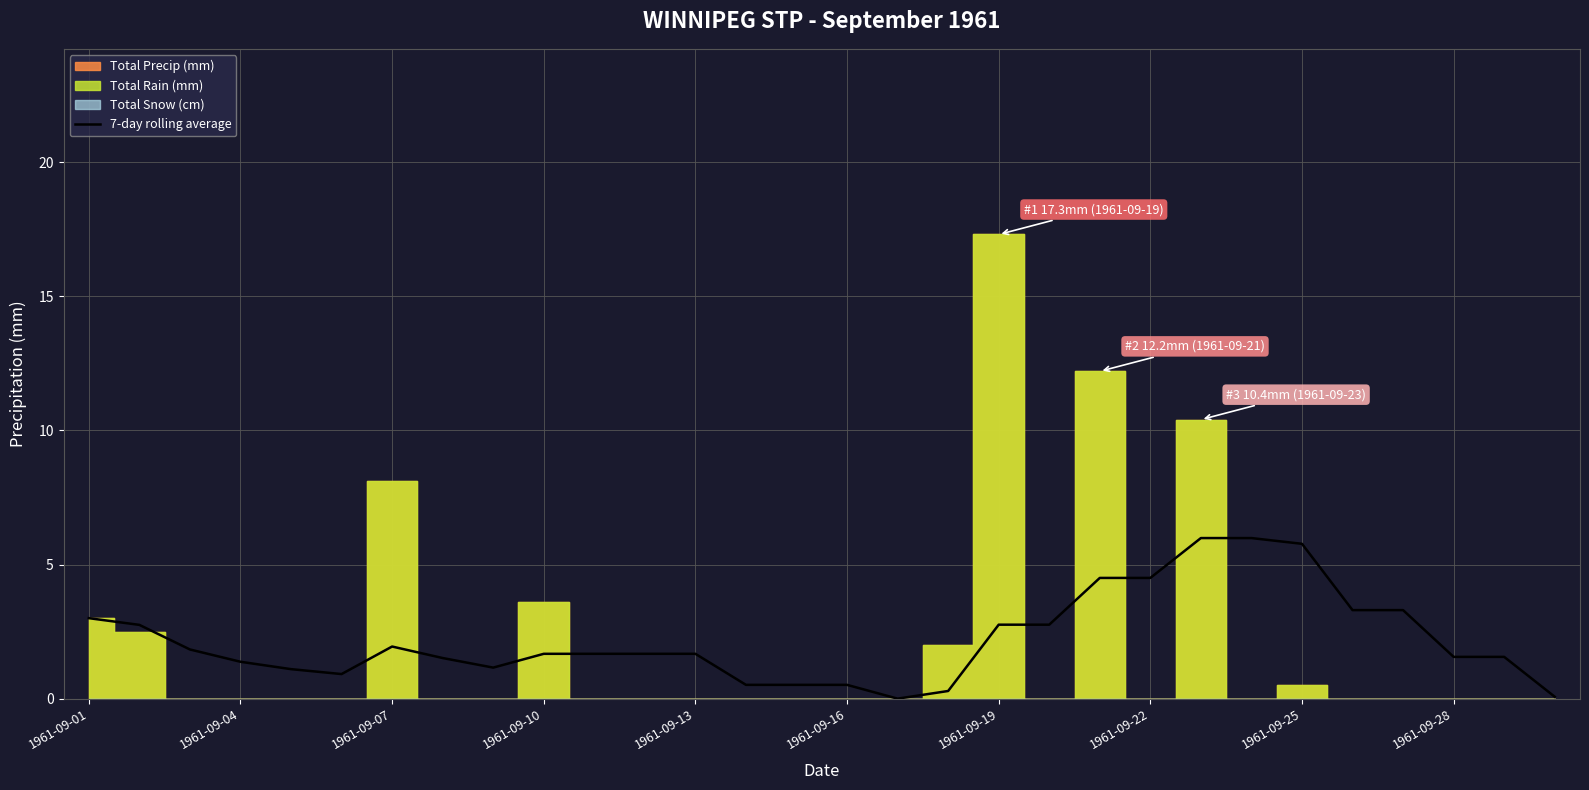

What is the highest value of the 7-day rolling average series?

6.0